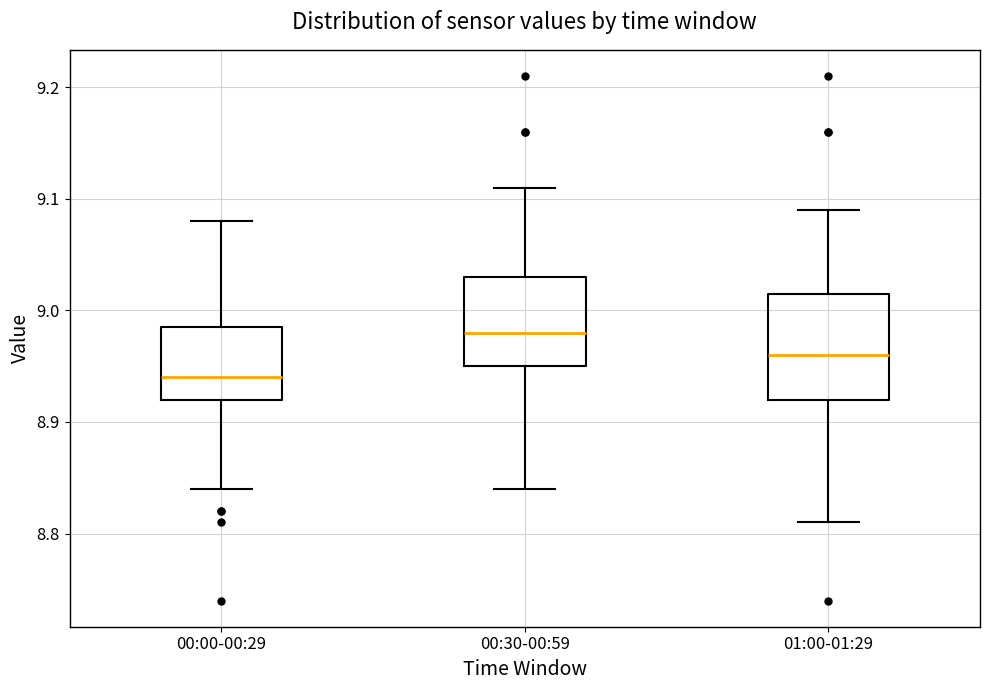

Reading left to right, transcribe this box plot: for each box, give where its median line is, the range the box spans, and where its two whiskers end, as read against the y-axis. The values are not printed on the chart, so give them approximately, as read against the axis.

00:00-00:29: median 8.94, box 8.92 to 8.99, whiskers 8.84 to 9.08
00:30-00:59: median 8.98, box 8.95 to 9.03, whiskers 8.84 to 9.11
01:00-01:29: median 8.96, box 8.92 to 9.02, whiskers 8.81 to 9.09